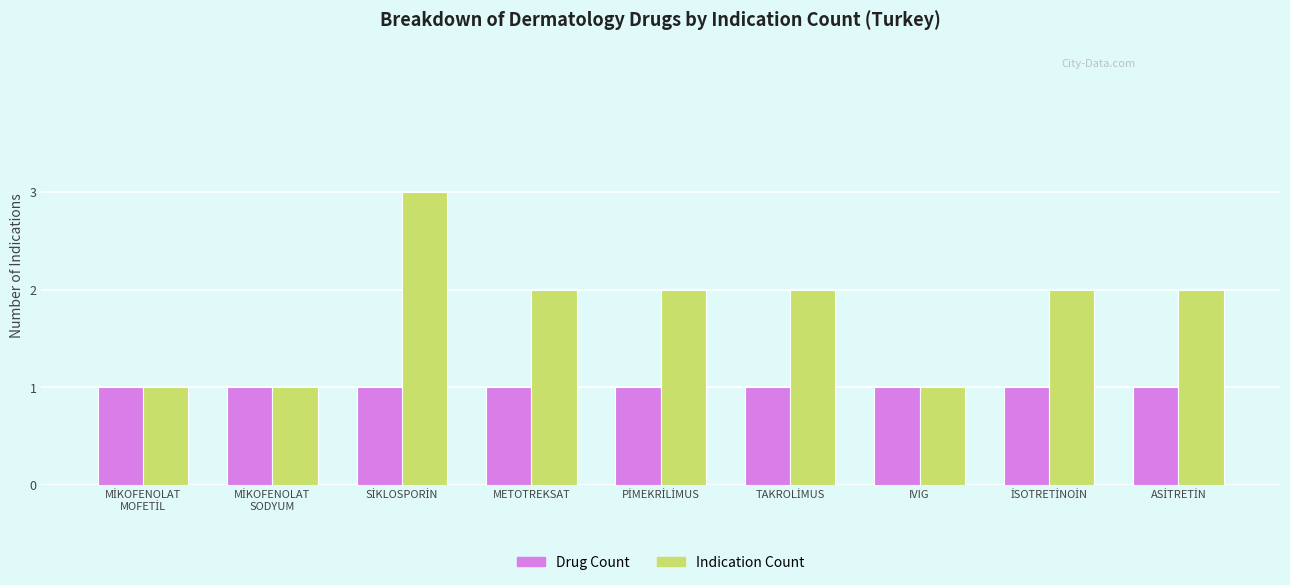

How many series are shown in this chart?

2